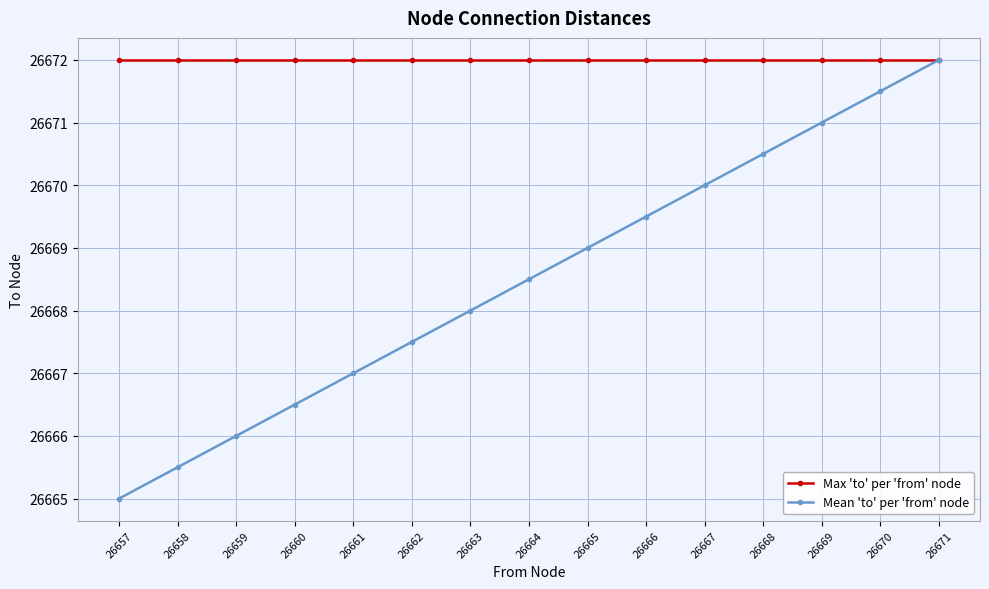

What is the sum of the Max 'to' per 'from' node values at 26666 and 26657?

53344.0